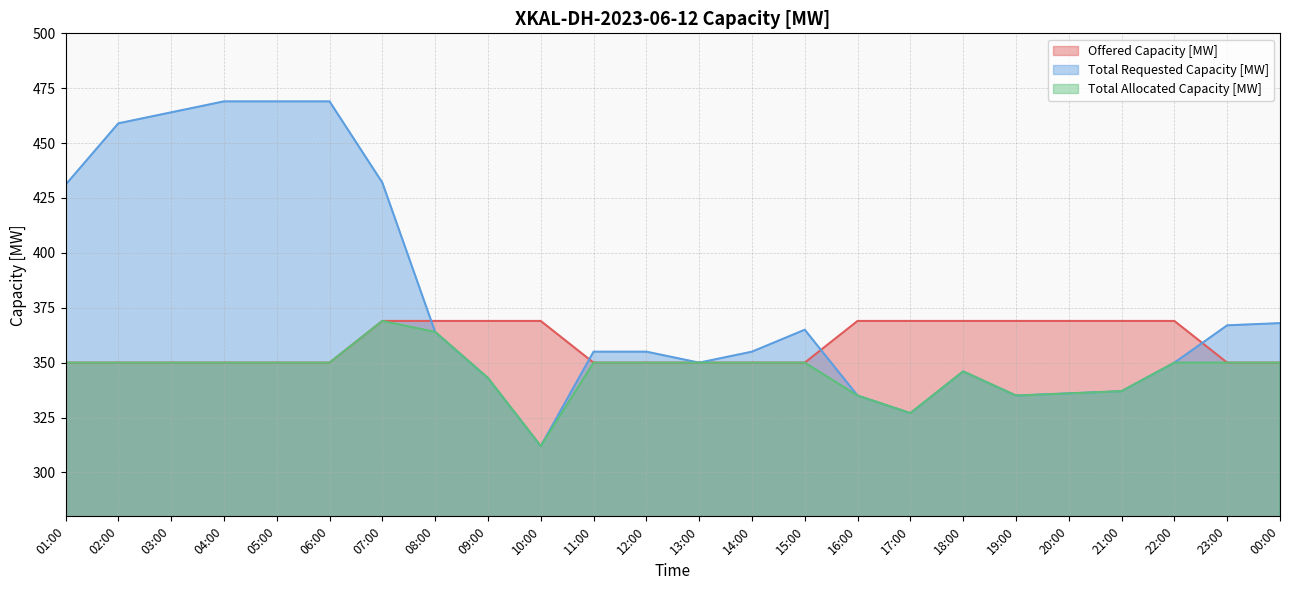

Which series has the widest spread of values?

Total Requested Capacity [MW]